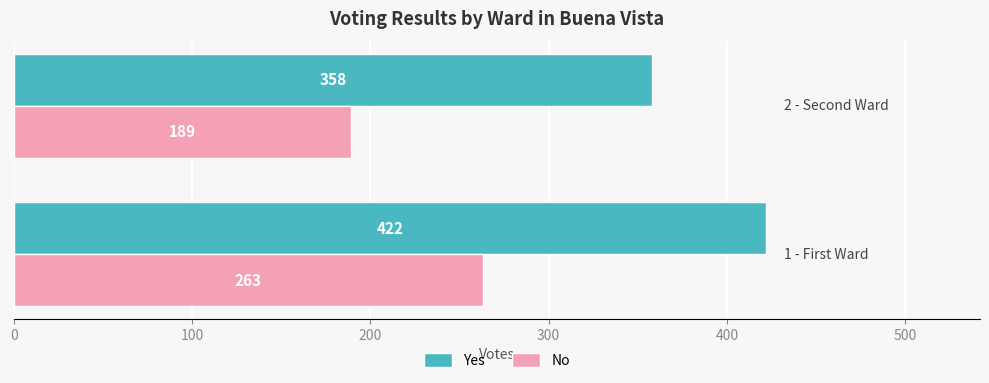

List the series in order of their overall mean, highest first.

Yes, No